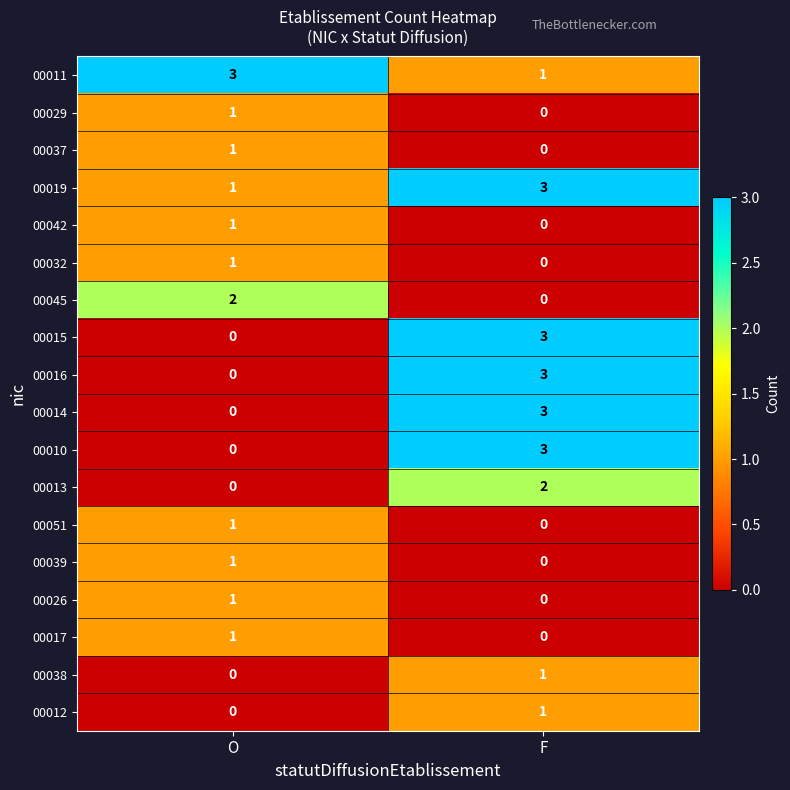

Where is 00038 nearest to the value 0?

O